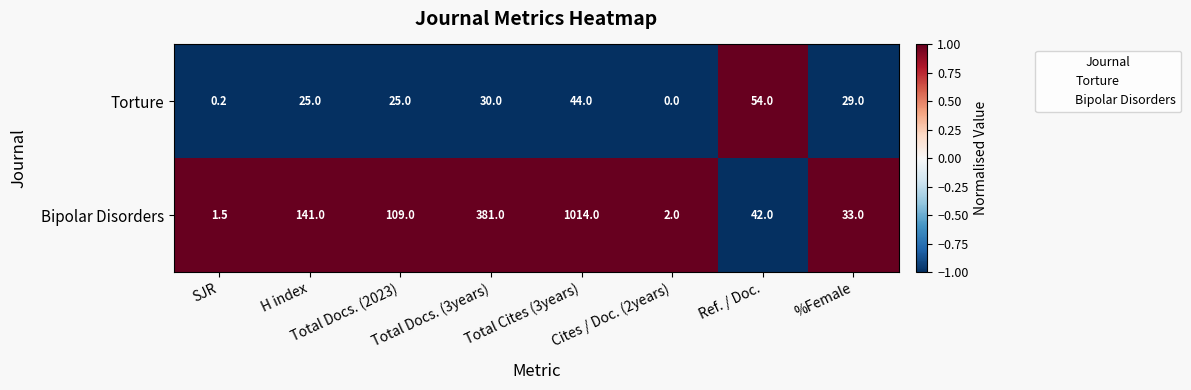

At which category does the chart reach its minimum across all series?

Cites / Doc. (2years)